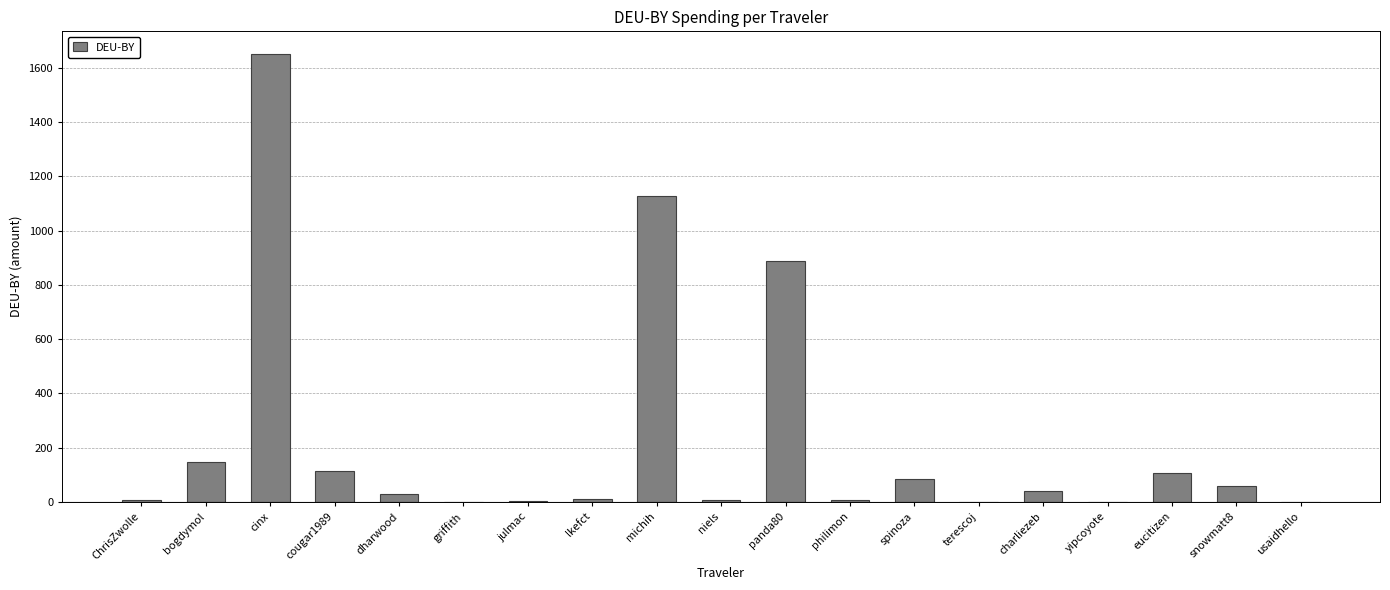

What is the change in value from bogdymol to spinoza?

-62.8